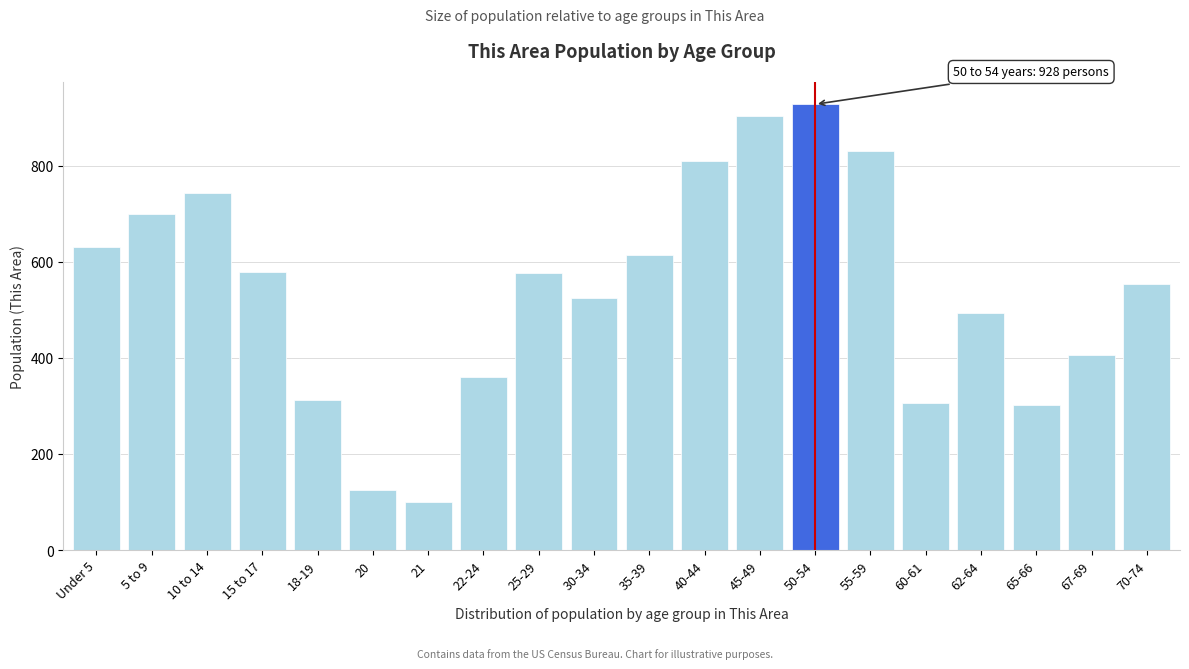

Approximately how many times larger is the value at 65-66 compared to 25-29?

0.5